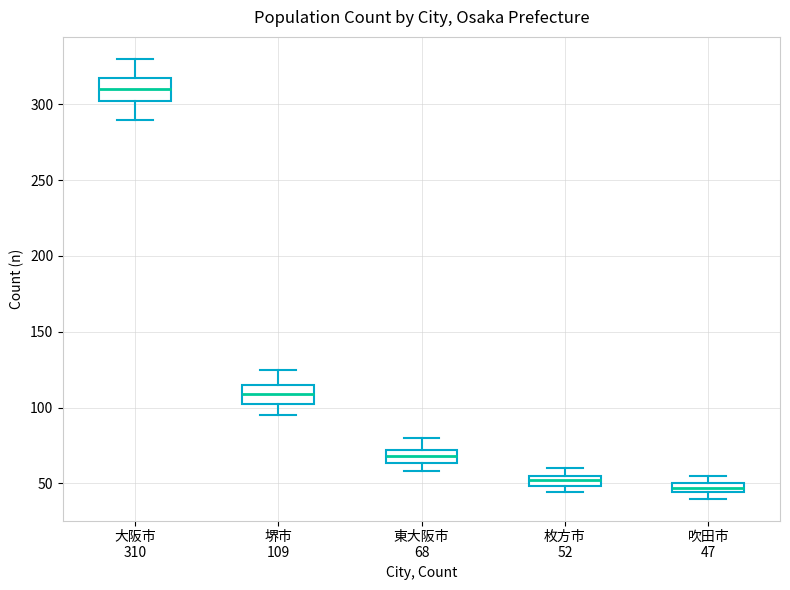

Where is the upper edge of the box for 吹田市 47 on the y-axis? The values are not printed on the chart, so give them approximately, as read against the axis.

50